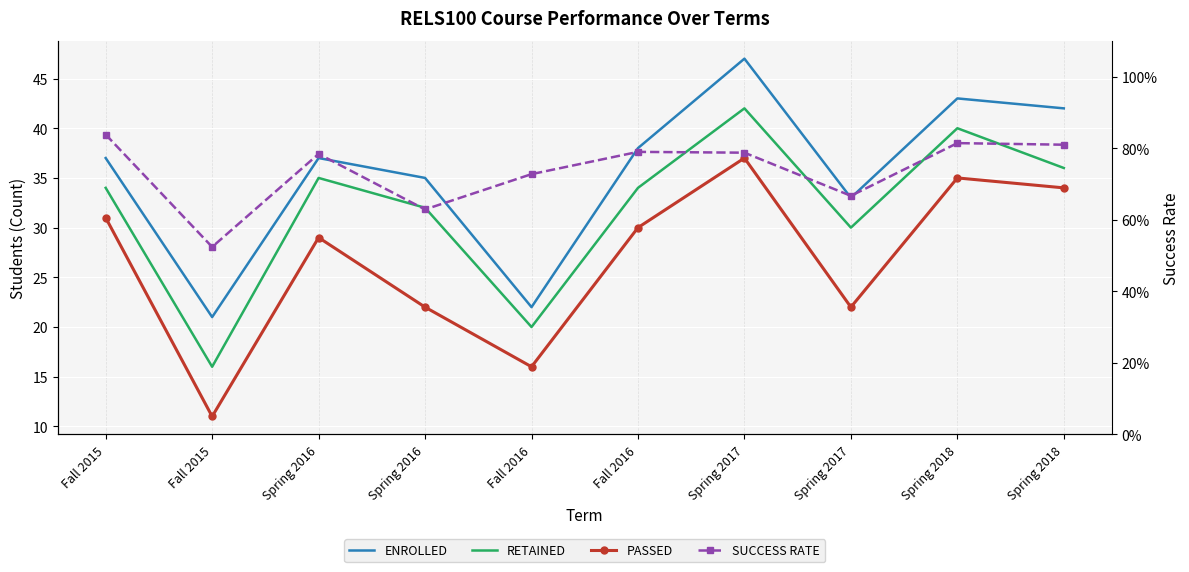

How many values in the PASSED series exceed 30?

4